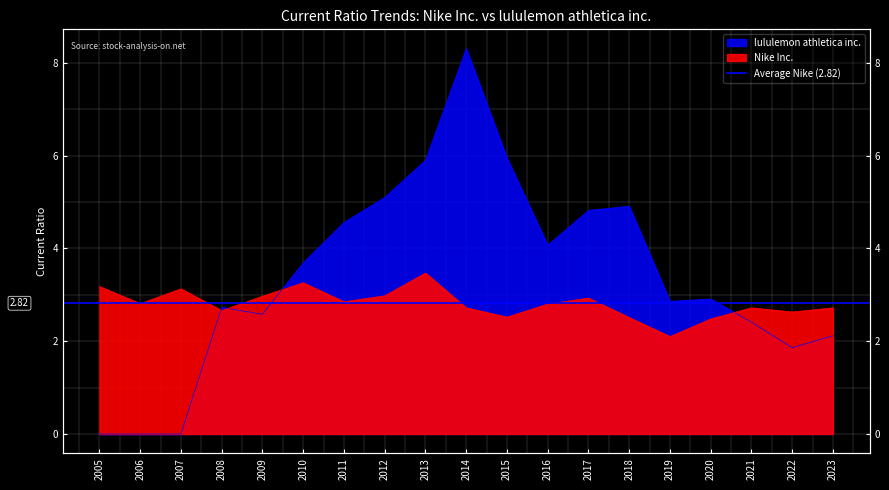

Reading right to left, what are all the values shown in this chart?

Nike Inc.: 2.7	2.6	2.7	2.5	2.1	2.5	2.9	2.8	2.5	2.7	3.5	3.0	2.9	3.3	3.0	2.7	3.1	2.8	3.2
lululemon athletica inc.: 2.1	1.9	2.4	2.9	2.9	4.9	4.8	4.1	6.0	8.3	5.9	5.1	4.6	3.7	2.6	2.7	0.0	0.0	0.0